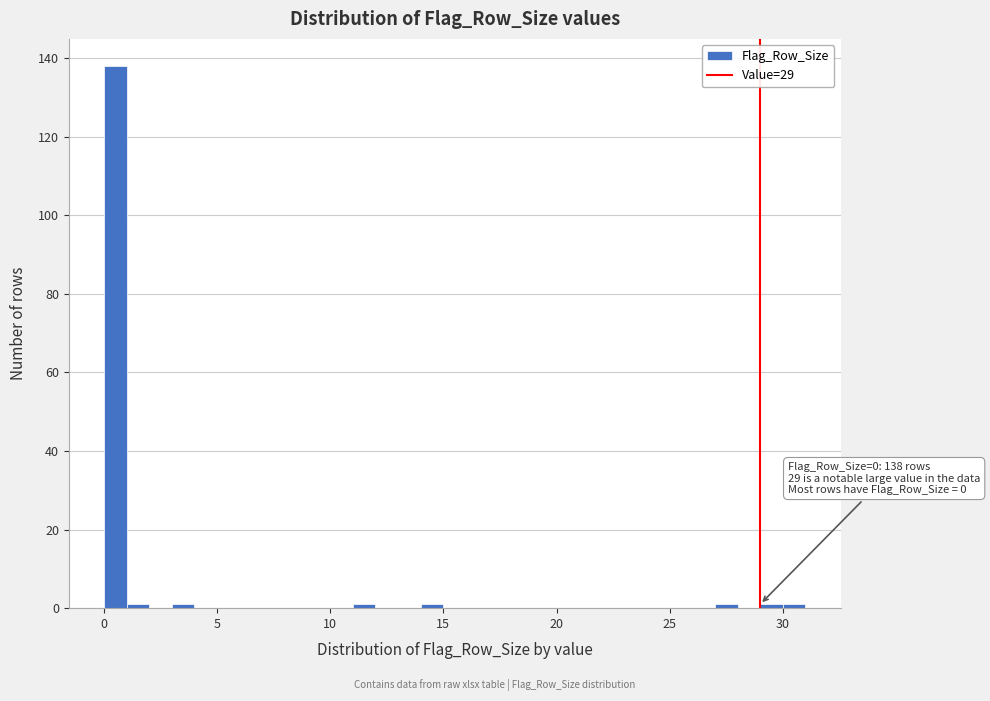

Read against the x-axis, roughly where is the centre of the tallest bar?

0.5